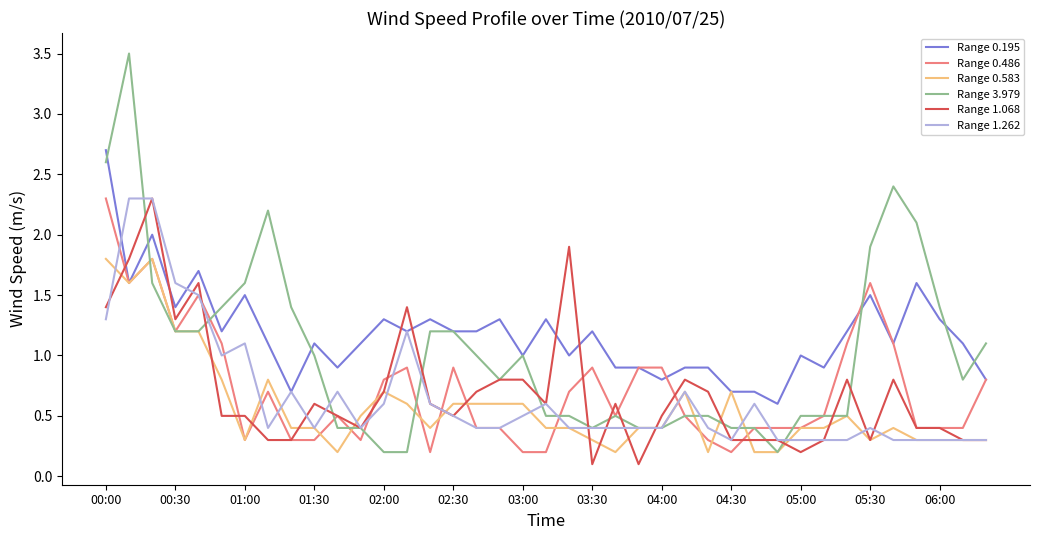

Reading left to right, extract all data points from this chart.

Range 0.195: 2.7	1.6	2.0	1.4	1.7	1.2	1.5	1.1	0.7	1.1	0.9	1.1	1.3	1.2	1.3	1.2	1.2	1.3	1.0	1.3	1.0	1.2	0.9	0.9	0.8	0.9	0.9	0.7	0.7	0.6	1.0	0.9	1.2	1.5	1.1	1.6	1.3	1.1	0.8
Range 0.486: 2.3	1.6	1.8	1.2	1.5	1.1	0.3	0.7	0.3	0.3	0.5	0.3	0.8	0.9	0.2	0.9	0.4	0.4	0.2	0.2	0.7	0.9	0.5	0.9	0.9	0.5	0.3	0.2	0.4	0.4	0.4	0.5	1.1	1.6	1.1	0.4	0.4	0.4	0.8
Range 0.583: 1.8	1.6	1.8	1.2	1.2	0.8	0.3	0.8	0.4	0.4	0.2	0.5	0.7	0.6	0.4	0.6	0.6	0.6	0.6	0.4	0.4	0.3	0.2	0.4	0.4	0.7	0.2	0.7	0.2	0.2	0.4	0.4	0.5	0.3	0.4	0.3	0.3	0.3	0.3
Range 3.979: 2.6	3.5	1.6	1.2	1.2	1.4	1.6	2.2	1.4	1.0	0.4	0.4	0.2	0.2	1.2	1.2	1.0	0.8	1.0	0.5	0.5	0.4	0.5	0.4	0.4	0.5	0.5	0.4	0.4	0.2	0.5	0.5	0.5	1.9	2.4	2.1	1.4	0.8	1.1
Range 1.068: 1.4	1.8	2.3	1.3	1.6	0.5	0.5	0.3	0.3	0.6	0.5	0.4	0.7	1.4	0.6	0.5	0.7	0.8	0.8	0.6	1.9	0.1	0.6	0.1	0.5	0.8	0.7	0.3	0.3	0.3	0.2	0.3	0.8	0.3	0.8	0.4	0.4	0.3	0.3
Range 1.262: 1.3	2.3	2.3	1.6	1.5	1.0	1.1	0.4	0.7	0.4	0.7	0.4	0.6	1.2	0.6	0.5	0.4	0.4	0.5	0.6	0.4	0.4	0.4	0.4	0.4	0.7	0.4	0.3	0.6	0.3	0.3	0.3	0.3	0.4	0.3	0.3	0.3	0.3	0.3